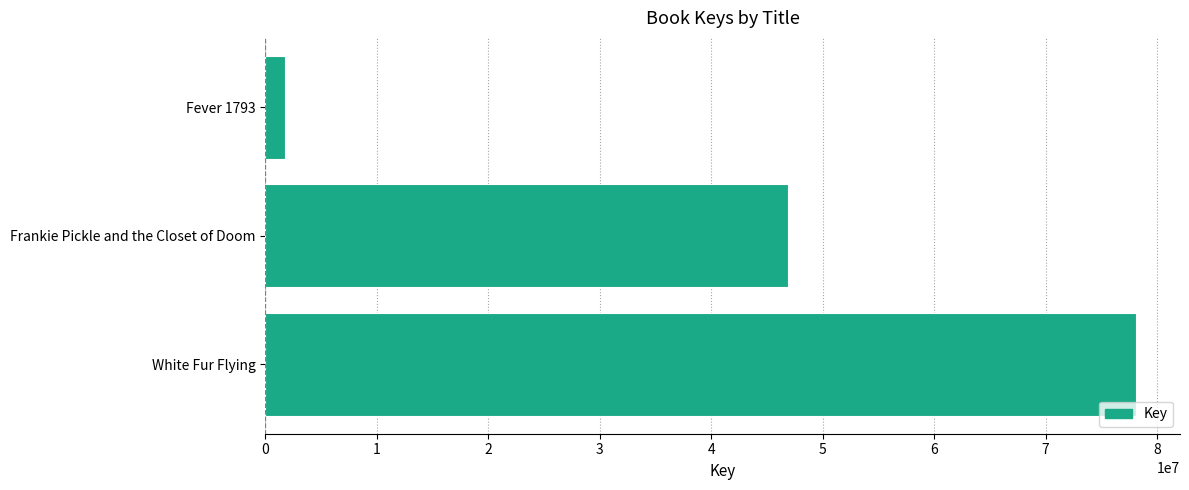

What is the difference between the values at White Fur Flying and Frankie Pickle and the Closet of Doom?

31289388